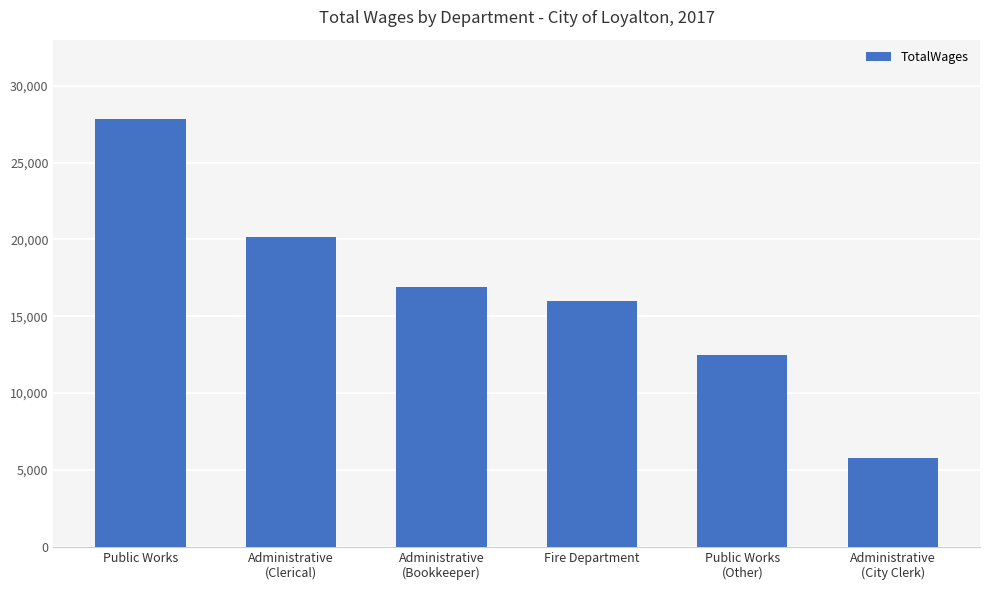

What is the change in value from Administrative
(Clerical) to Public Works
(Other)?

-7687